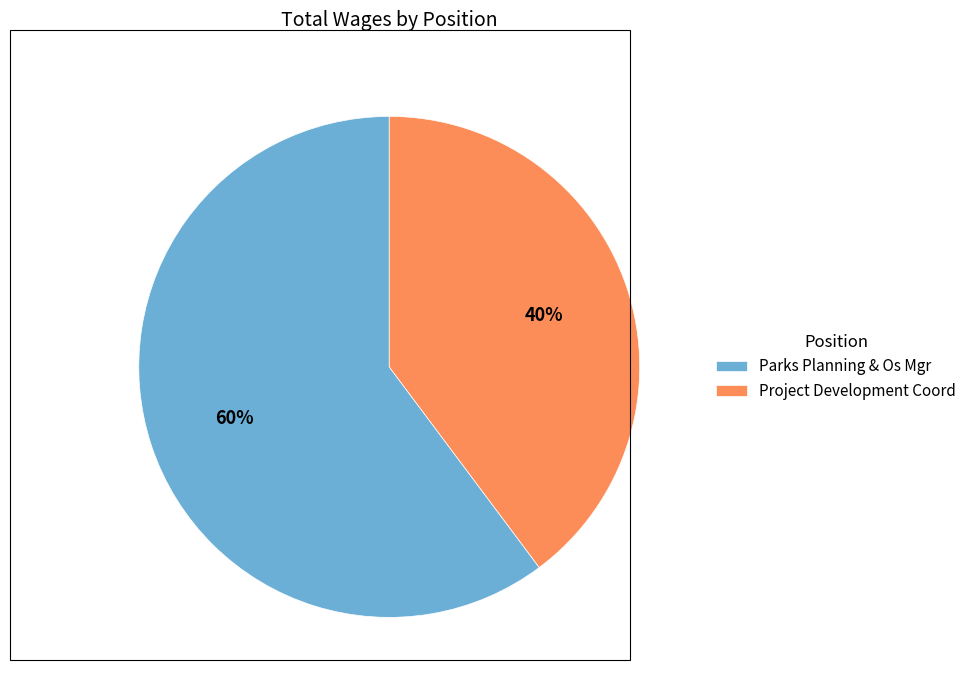

True or false: Parks Planning & Os Mgr accounts for 66% of the total.

False